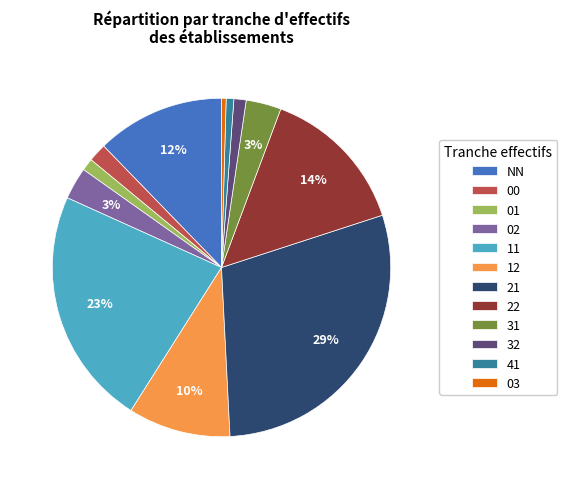

Is NN the majority of the pie?

No